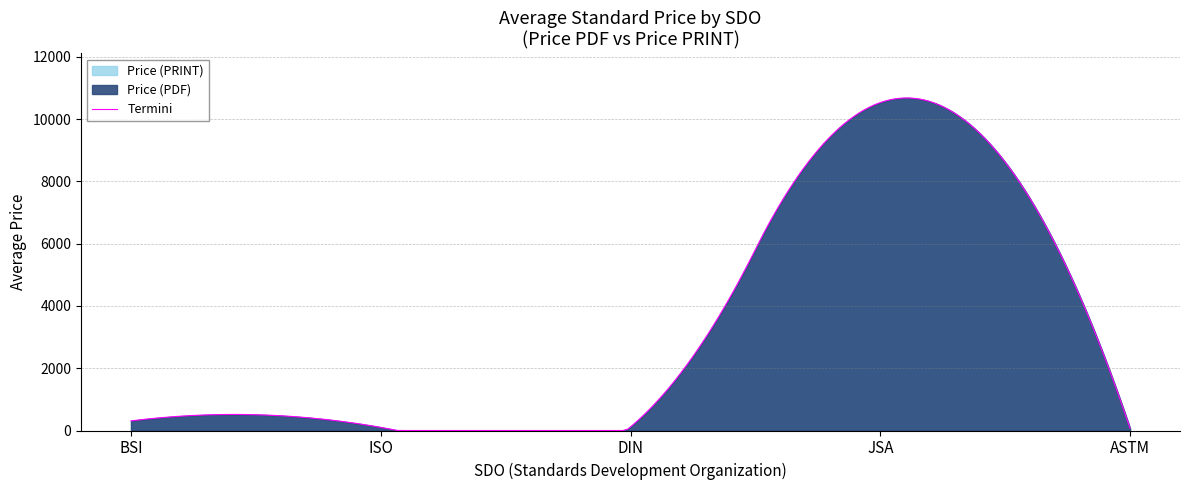

What is the difference between the maximum and minimum values in the Price (PRINT) series?

11280.0